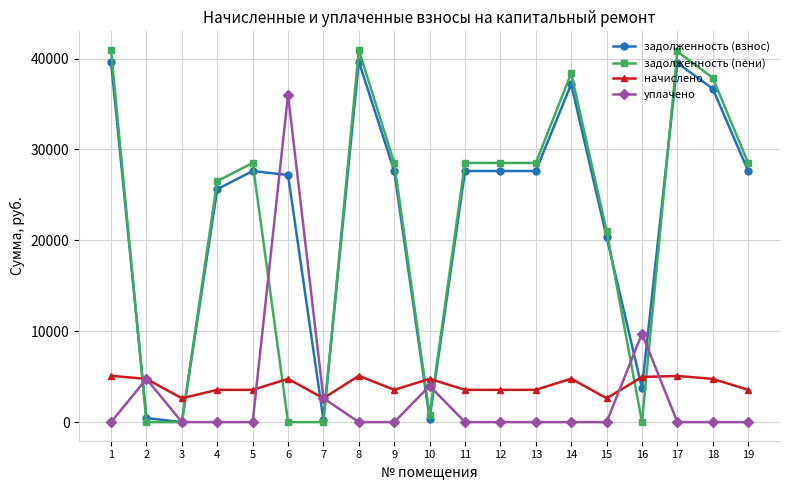

What is the value of the начислено point at the 2nd from the left?

4752.6